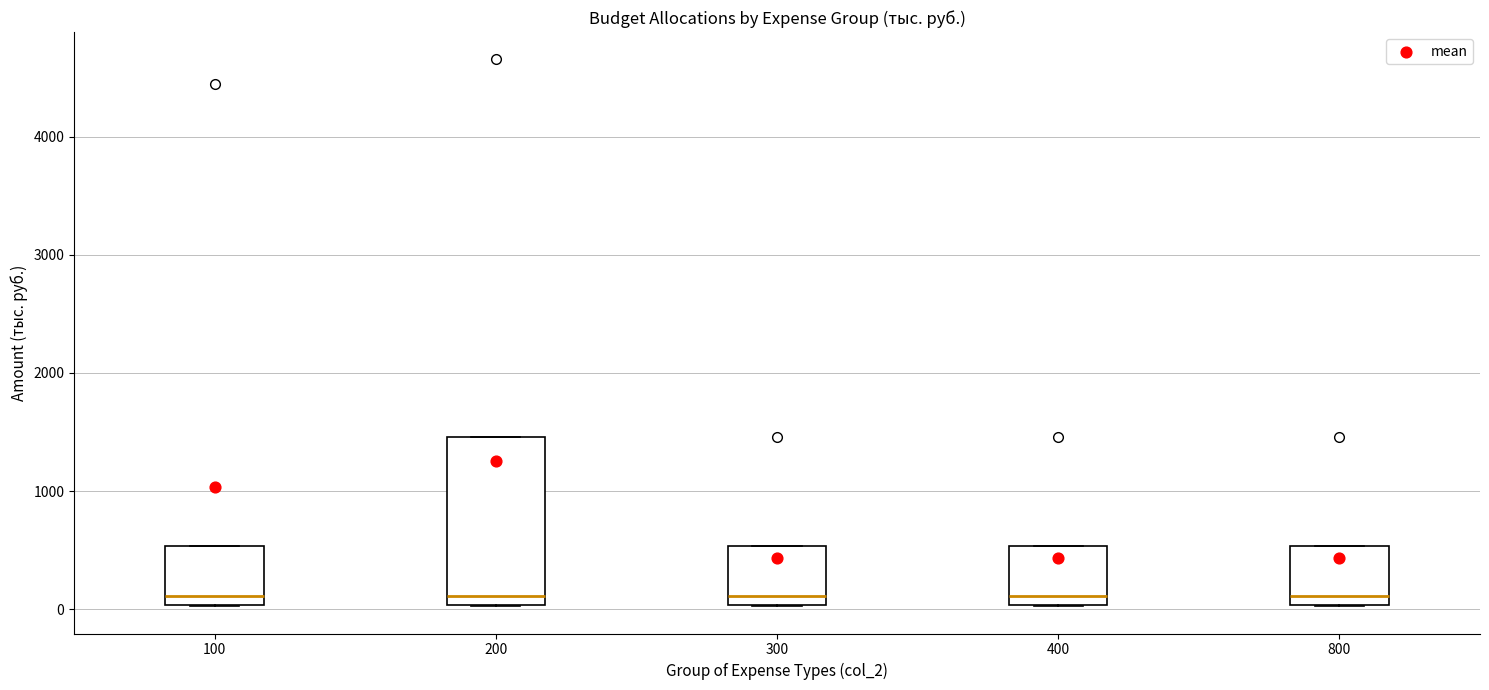

Comparing the boxes themselves (not the whiskers), which one is the tallest?

200